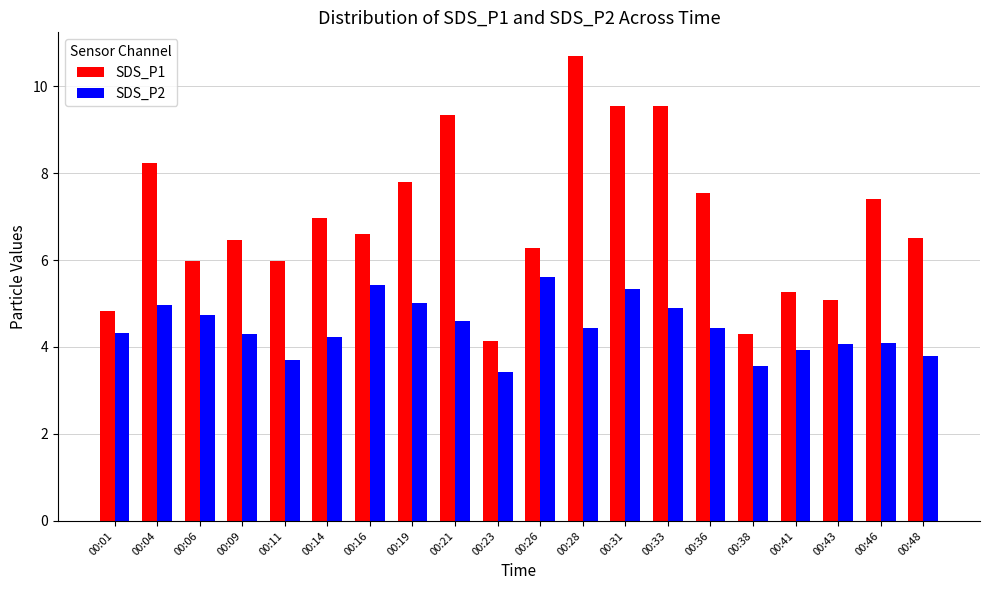

What is the difference between the SDS_P1 values at 00:31 and 00:01?

4.7